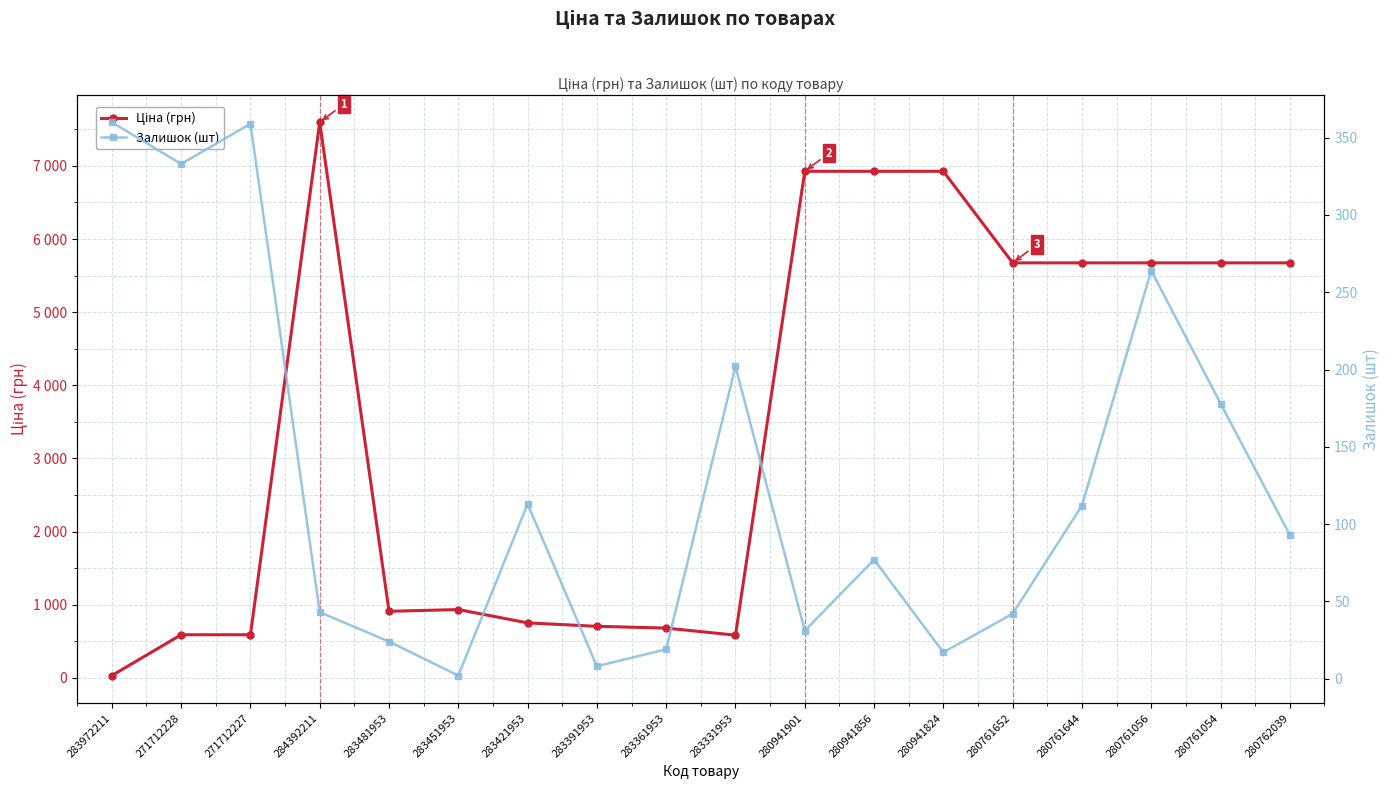

How many values in the Ціна (грн) series exceed 5673?

9